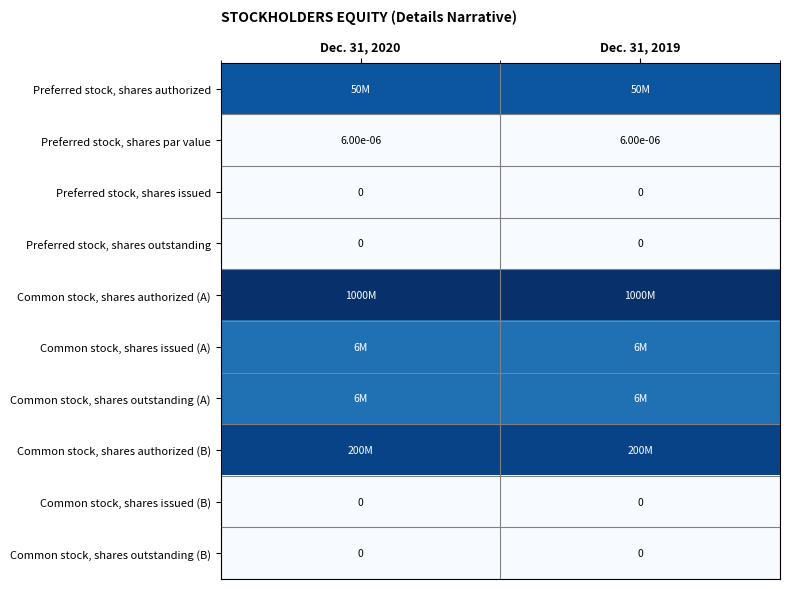

At which label does Common stock, shares outstanding (B) reach its minimum?

Dec. 31, 2020